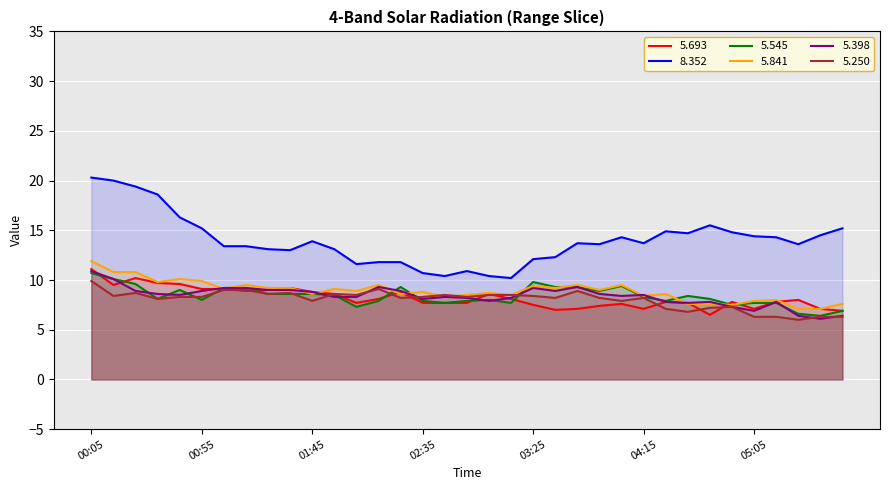

Where is   5.250 nearest to the value 7?

04:25